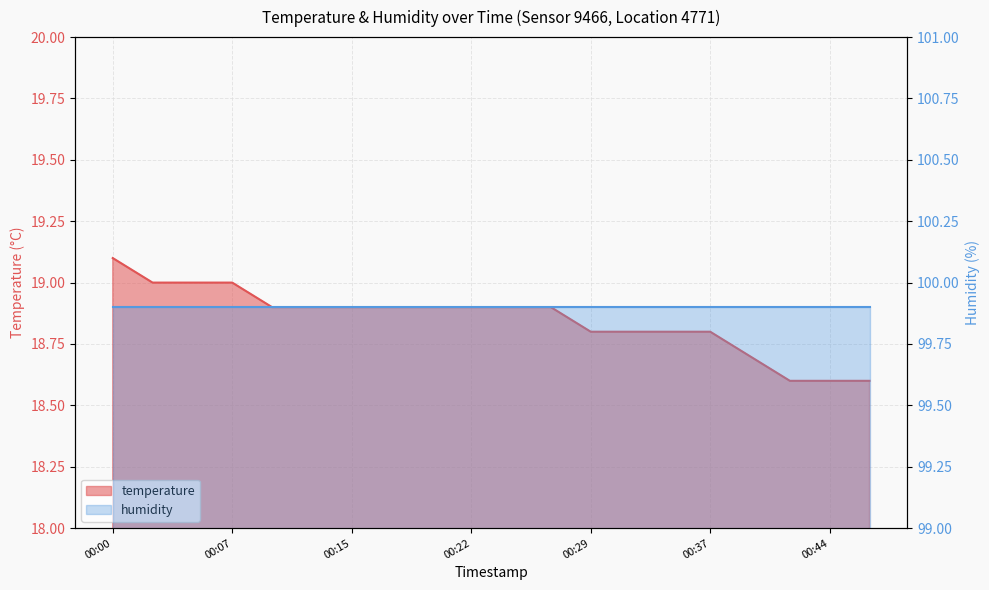

What is the value of the 17th point from the left?

18.7